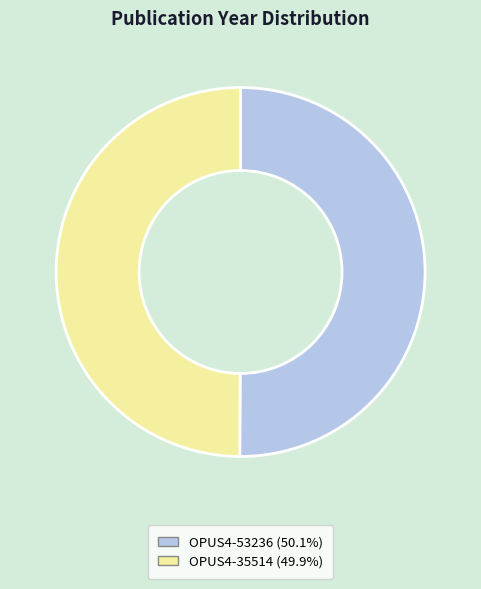

What is the ratio of the value at OPUS4-35514 to the value at OPUS4-53236?

1.0